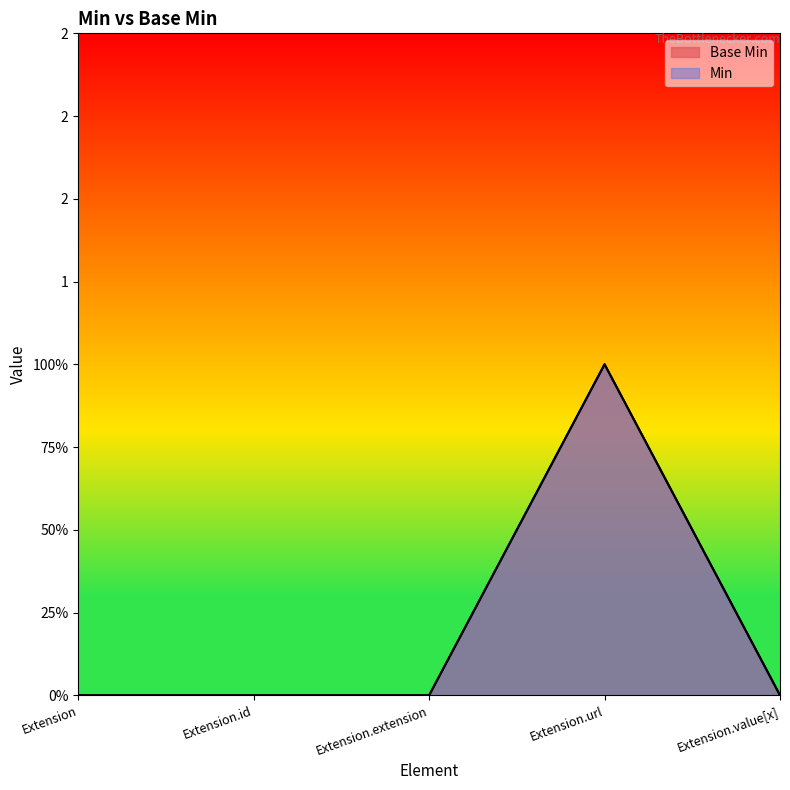

What position from the right is Extension?

5